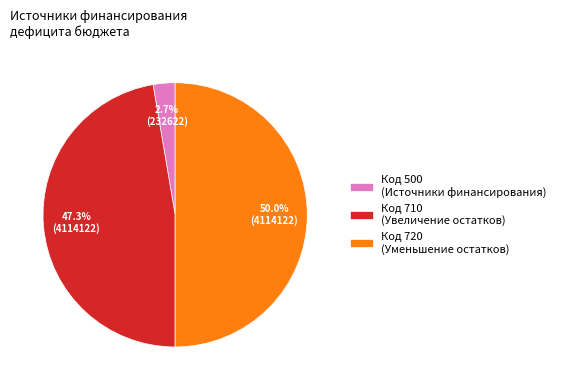

Does Код 710 (Увеличение остатков) represent more than half of the total?

No